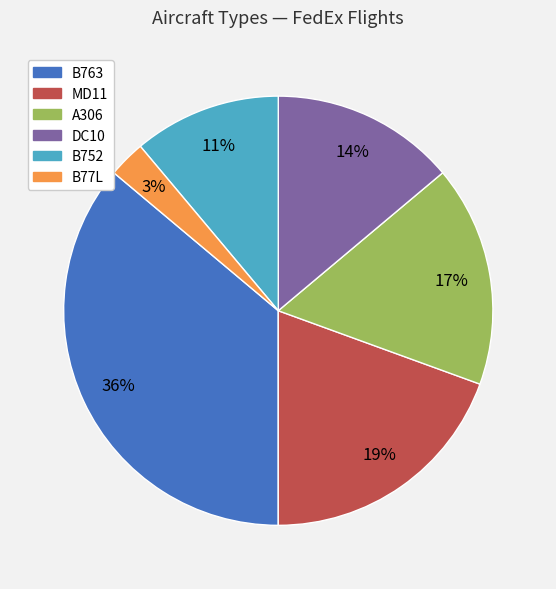

How many slices are in this pie chart?

6